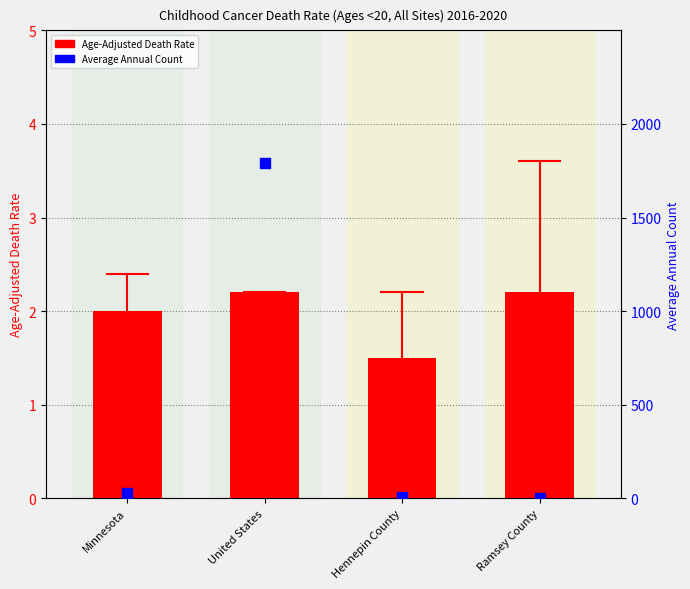

Which series has the largest total across all categories?

Average Annual Count